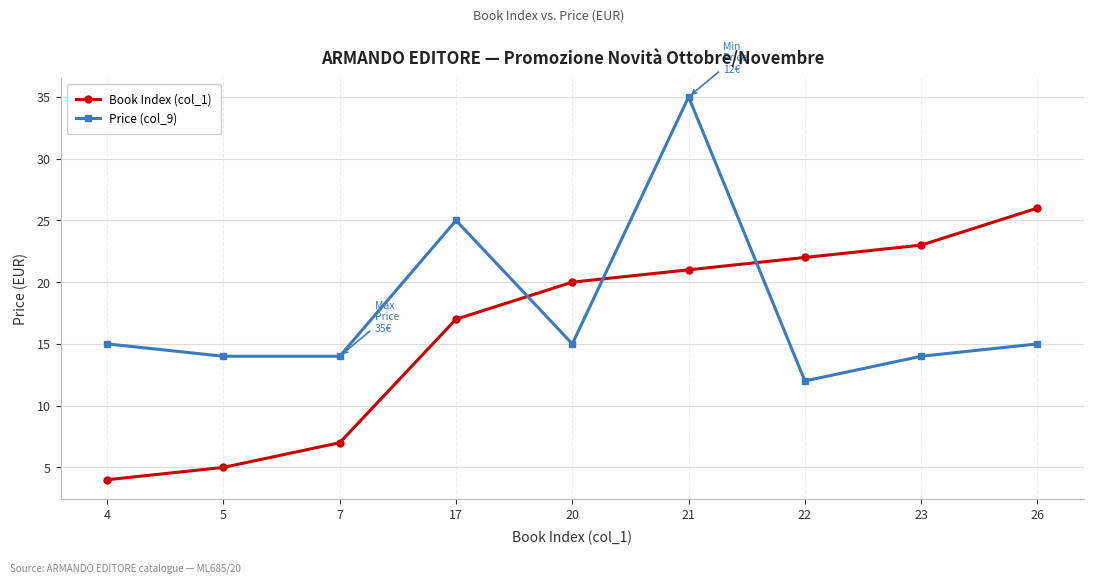

How many lines are shown in the chart?

2